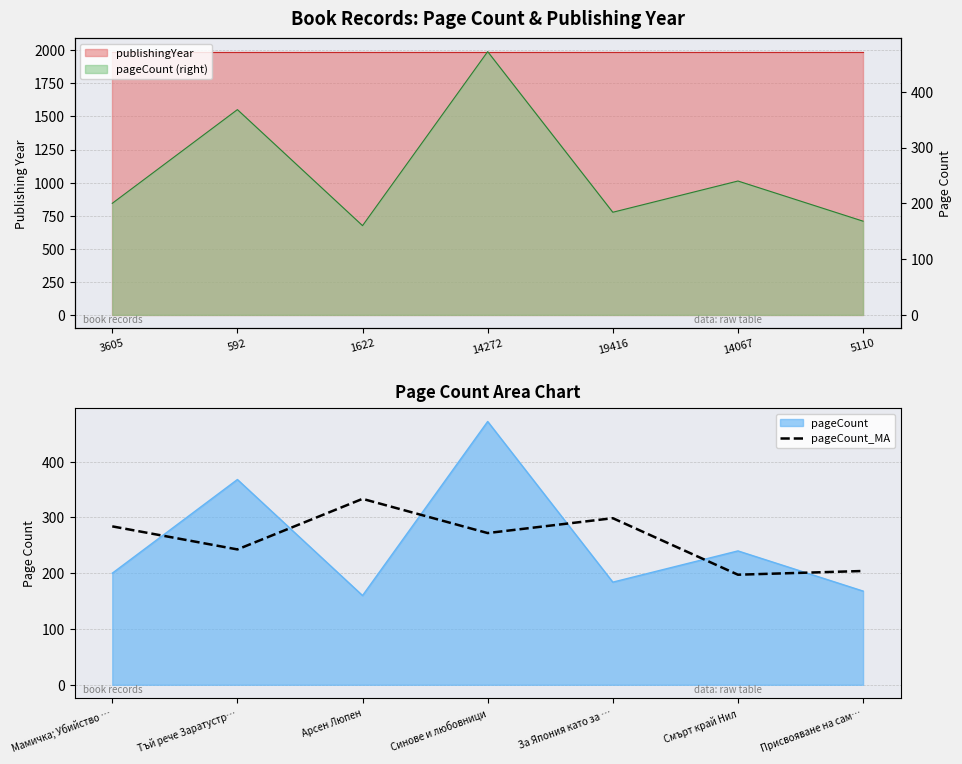

Is it true that pageCount_MA equals 204.0 at Присвояване на сам…?

True